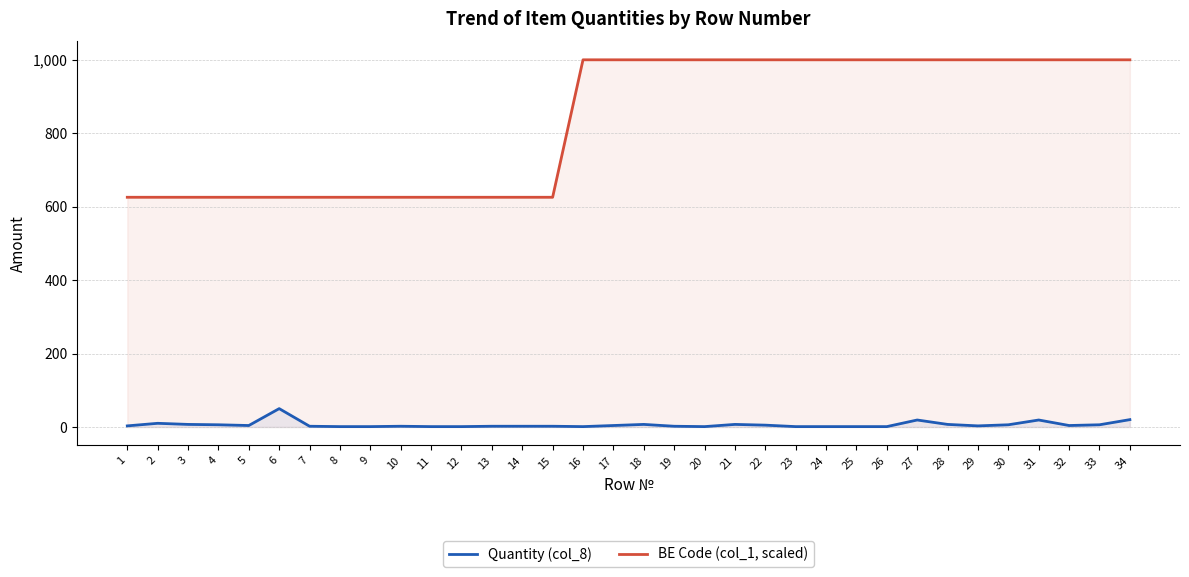

Reading left to right, list all the values displayed in this chart.

Quantity (col_8): 3.0	10.0	7.0	6.0	4.0	50.0	2.0	1.0	1.0	2.0	1.0	1.0	2.0	2.0	2.0	1.0	4.0	7.0	2.0	1.0	7.0	5.0	1.0	1.0	1.0	1.0	19.0	7.0	3.0	6.0	19.0	4.0	6.0	20.0
BE Code (col_1, scaled): 625.6	625.6	625.6	625.6	625.6	625.6	625.6	625.6	625.6	625.6	625.6	625.6	625.6	625.6	625.6	1000.0	1000.0	1000.0	1000.0	1000.0	1000.0	1000.0	1000.0	1000.0	1000.0	1000.0	1000.0	1000.0	1000.0	1000.0	1000.0	1000.0	1000.0	1000.0